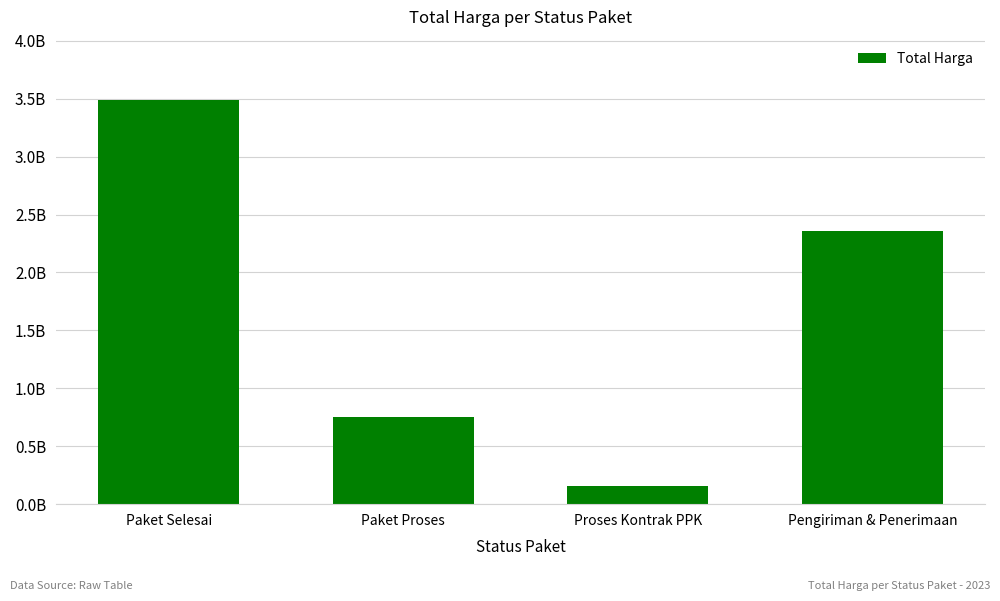

What is the maximum value shown in the chart?

3486990000